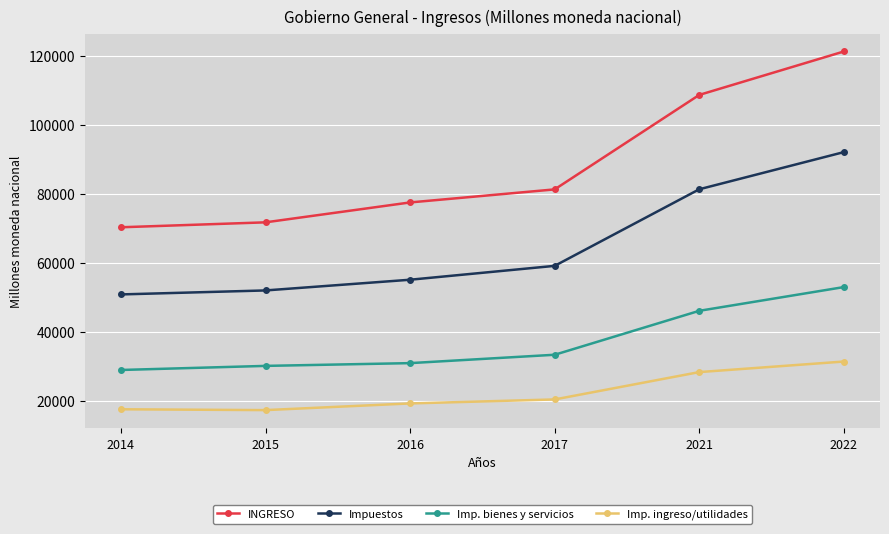

Does the chart display data point markers on the line(s)?

Yes